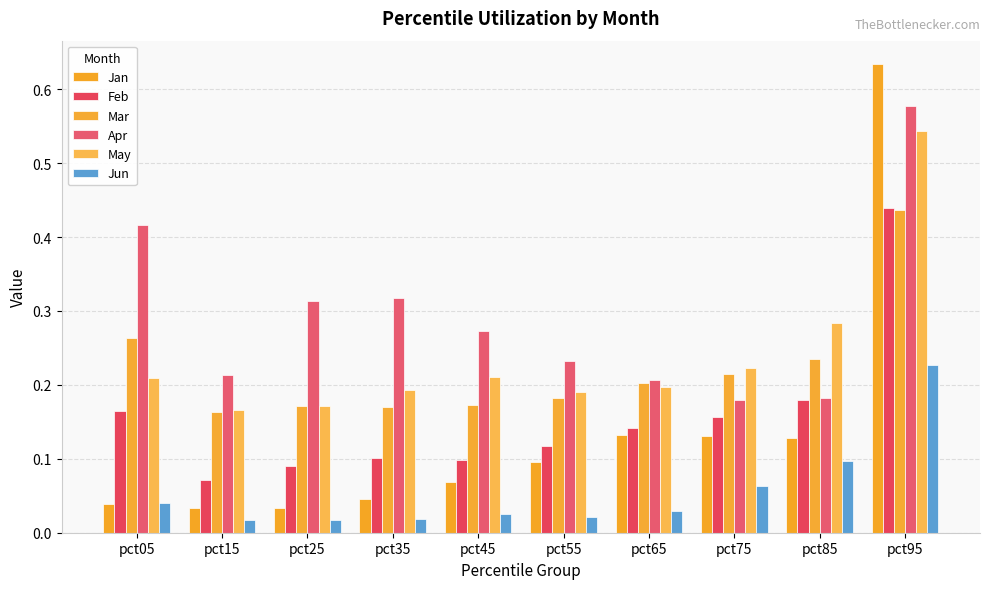

The value of Mar at pct45 is 0.2. True or false?

True